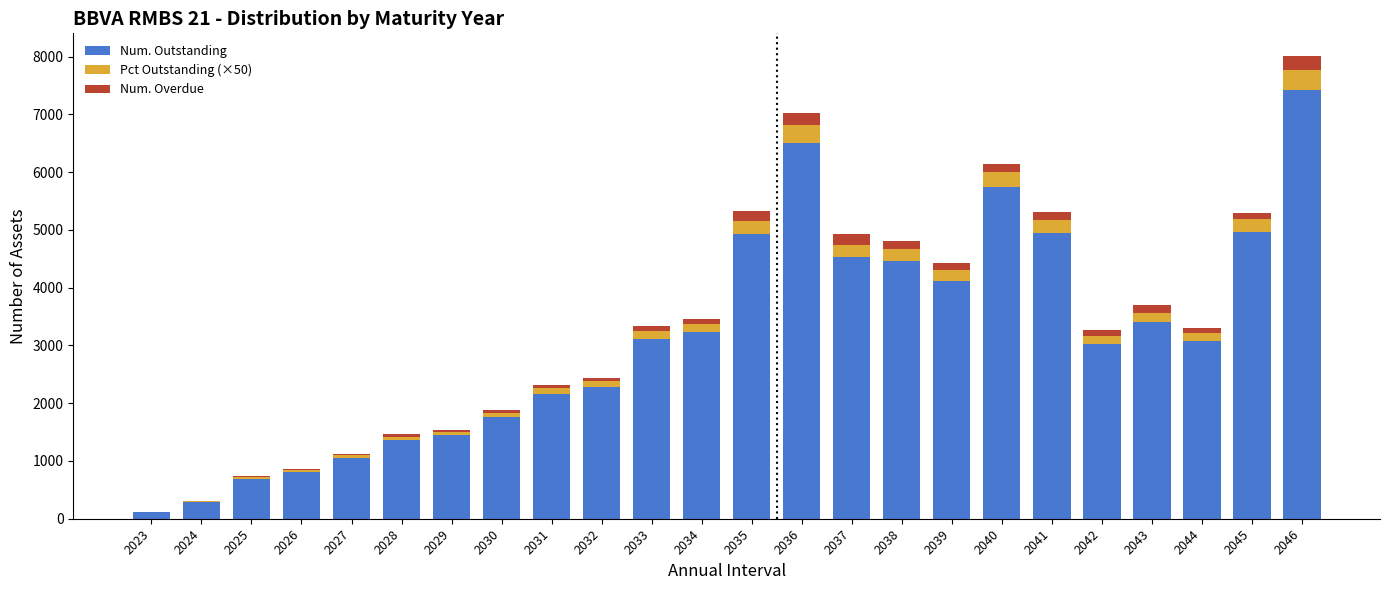

What is the highest value of the Num. Outstanding series?

7426.0